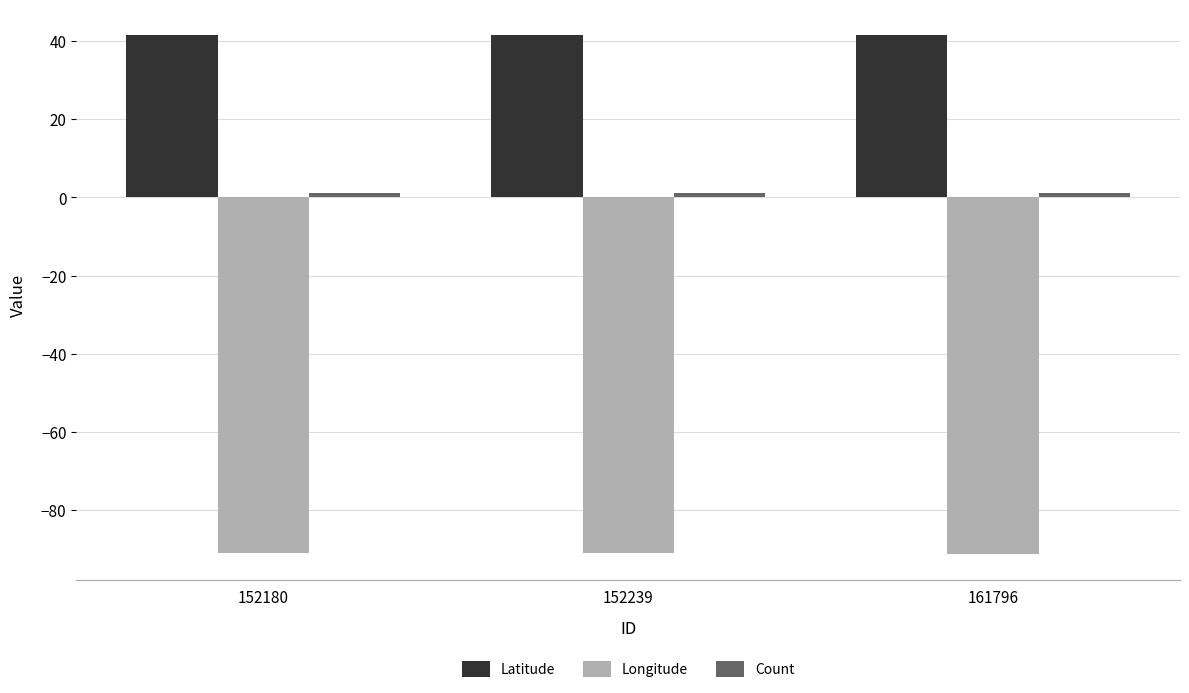

At how many categories does at least one series exceed 21?

3